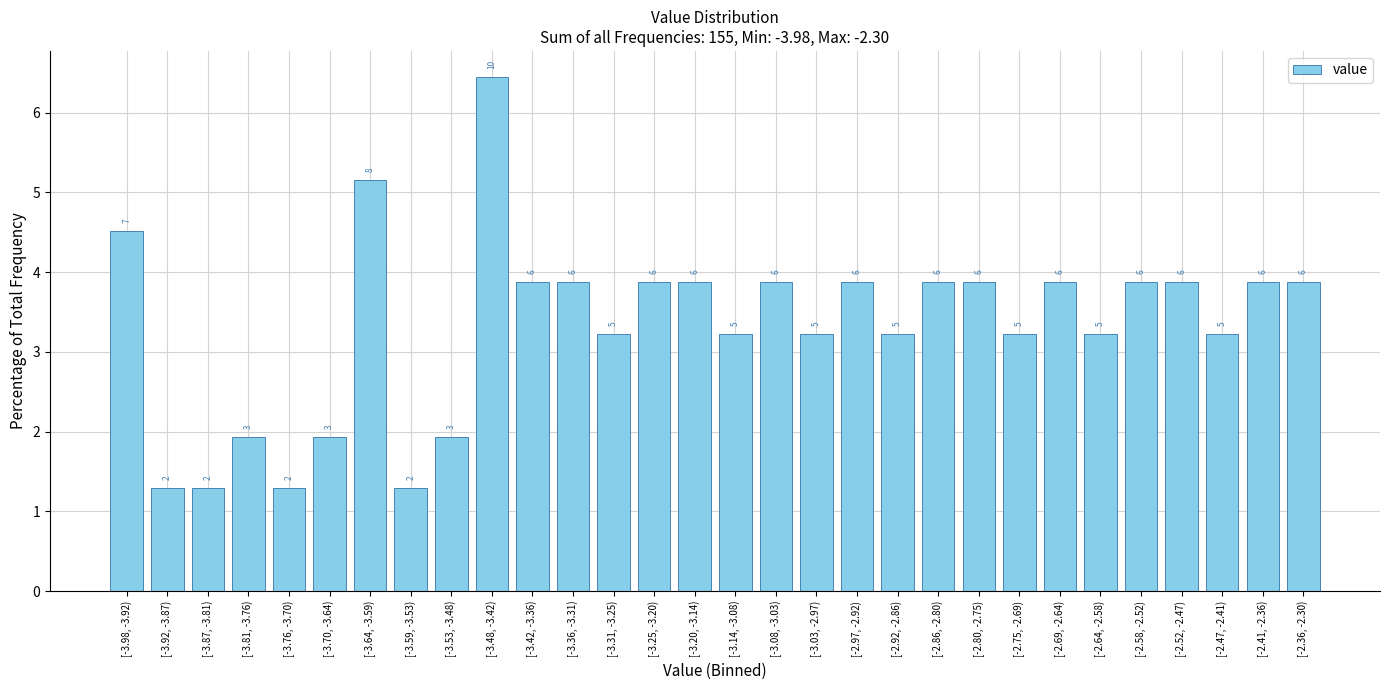

Does the chart contain any negative values?

No